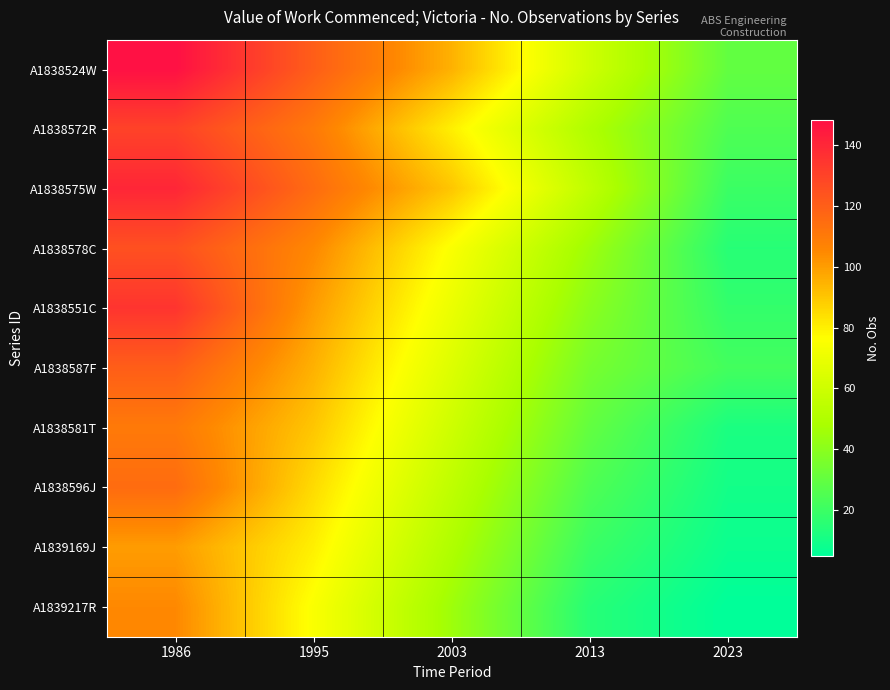

Reading left to right, extract all data points from this chart.

A1838524W: 1986=148	1995=120	2003=95	2013=60	2023=30
A1838572R: 1986=130	1995=110	2003=80	2013=50	2023=25
A1838575W: 1986=140	1995=115	2003=90	2013=55	2023=20
A1838578C: 1986=125	1995=105	2003=75	2013=45	2023=15
A1838551C: 1986=135	1995=100	2003=70	2013=40	2023=18
A1838587F: 1986=120	1995=95	2003=65	2013=35	2023=22
A1838581T: 1986=110	1995=90	2003=60	2013=30	2023=12
A1838596J: 1986=115	1995=85	2003=55	2013=25	2023=10
A1839169J: 1986=100	1995=80	2003=50	2013=20	2023=8
A1839217R: 1986=105	1995=75	2003=45	2013=15	2023=5